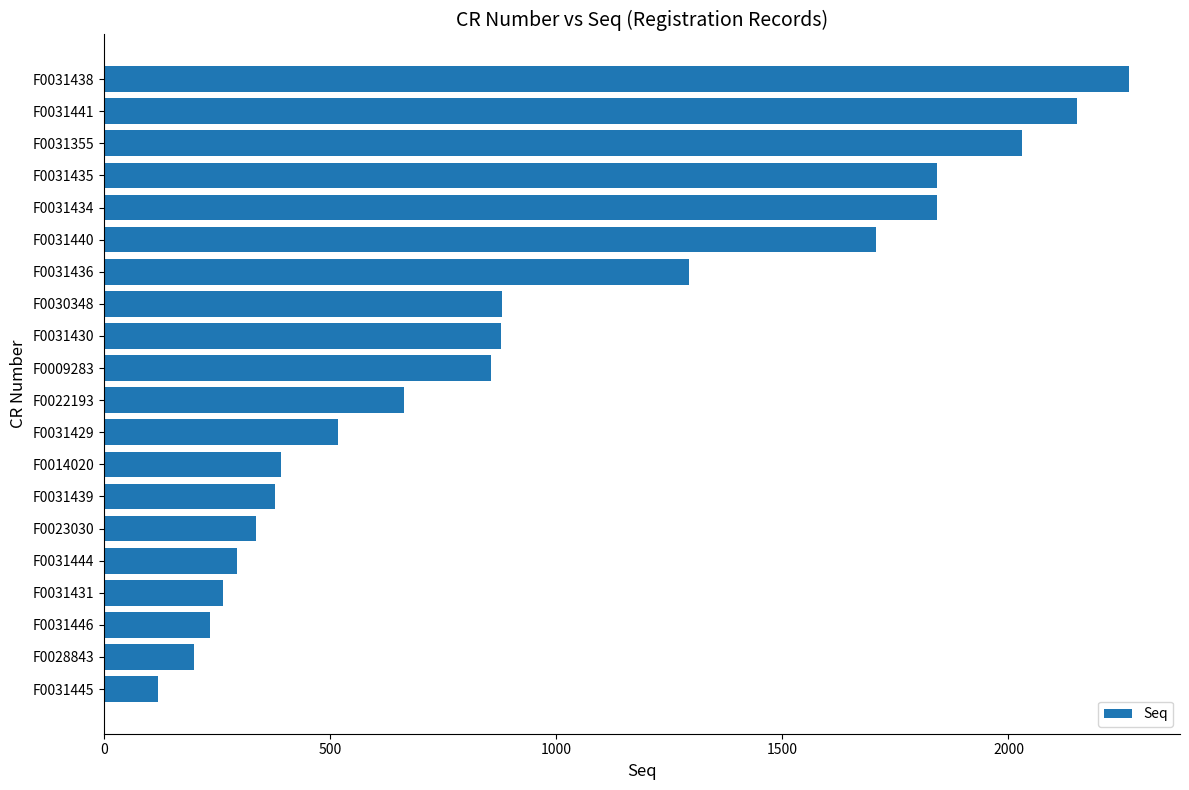

What is the difference between the second highest and minimum values?

2032